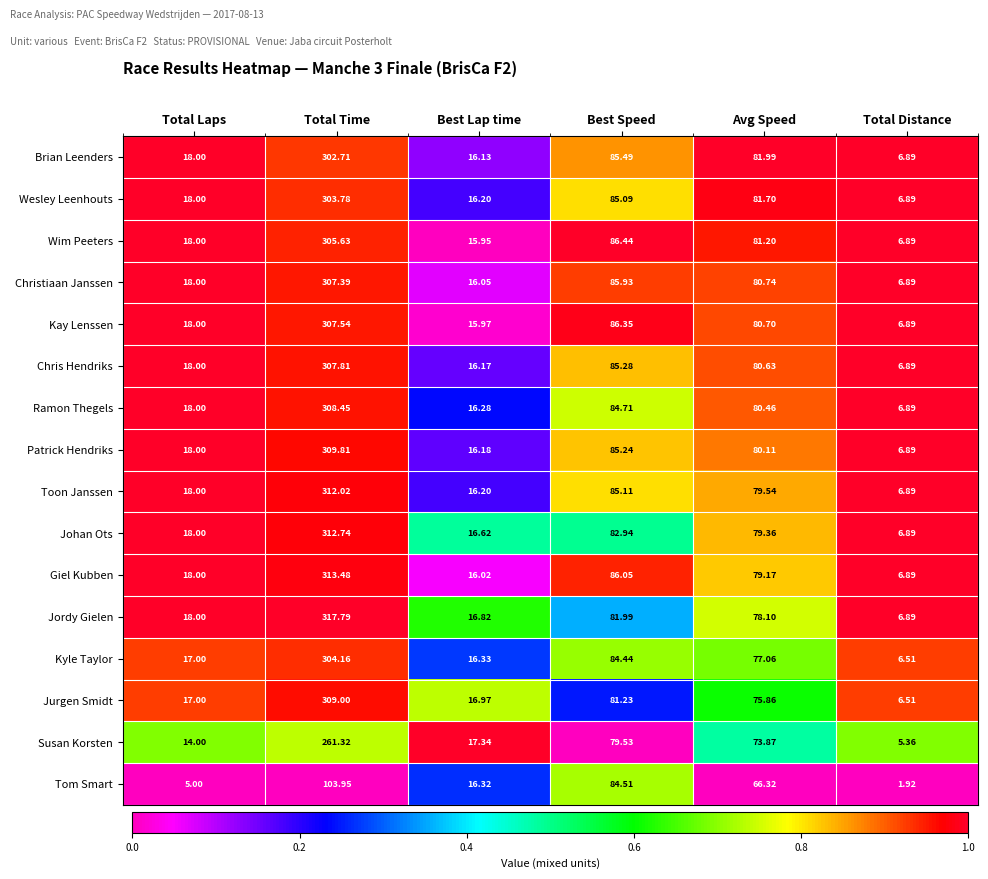

List the labels in order of Wesley Leenhouts value, largest first.

Total Time, Best Speed, Avg Speed, Total Laps, Best Lap time, Total Distance